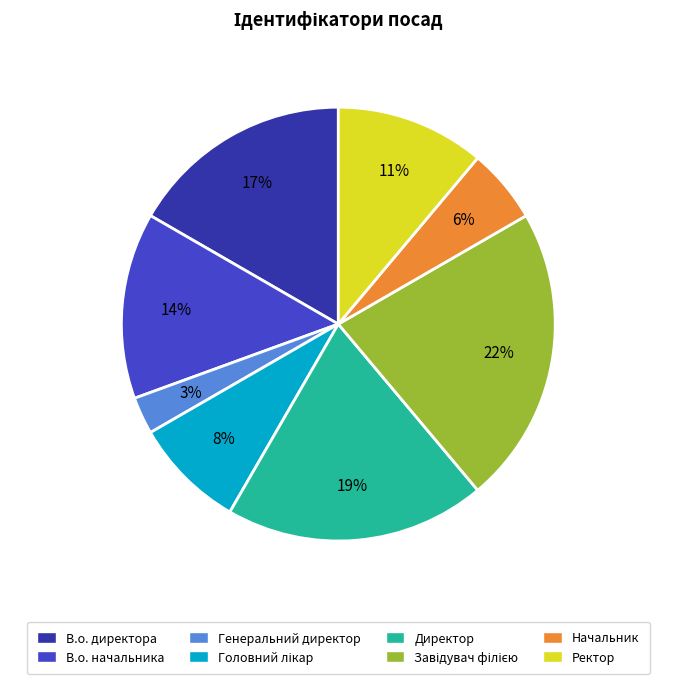

How many slices are in this pie chart?

8